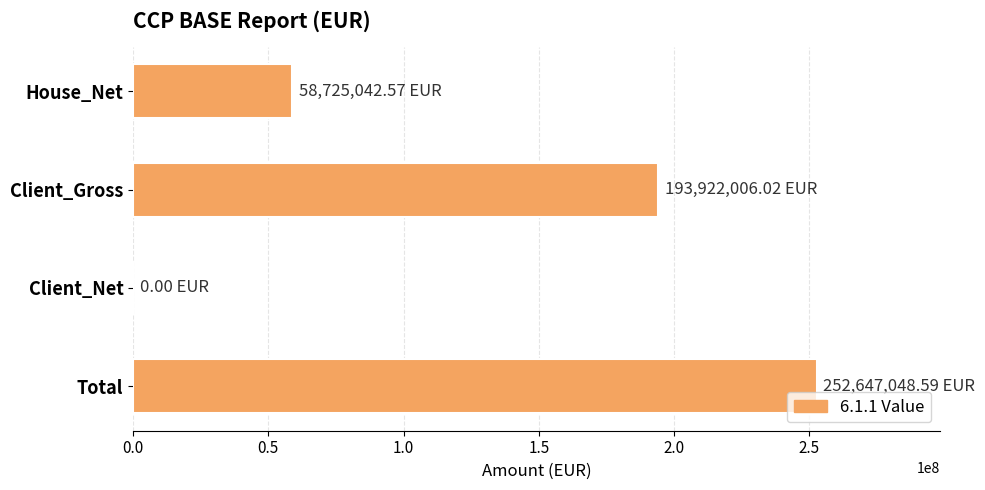

Which label corresponds to the largest value in the chart?

Total